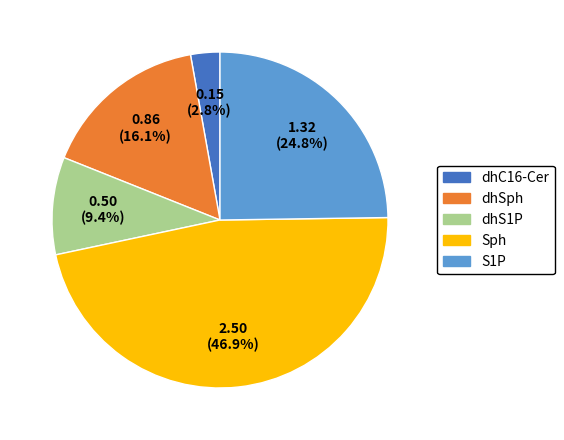

Do Sph and dhS1P together represent more than half of the pie?

Yes